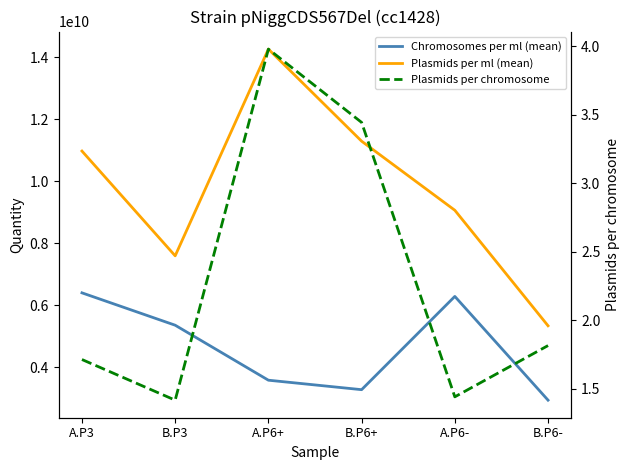

What is the sum of the Chromosomes per ml (mean) values at B.P6+ and A.P6+?

6858864300.0